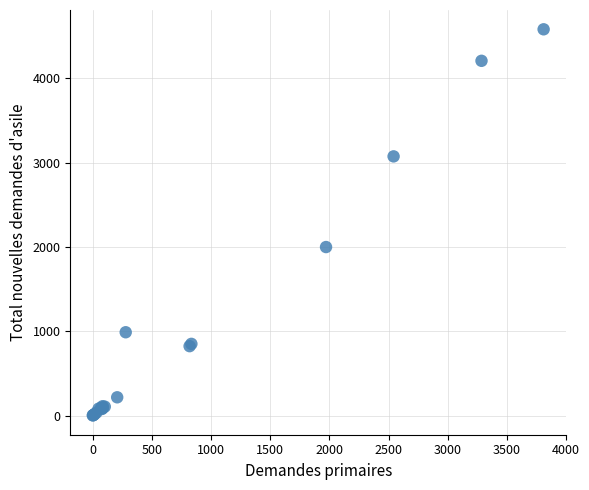

What Y value in the scatter plot is closest to 2292?

1999